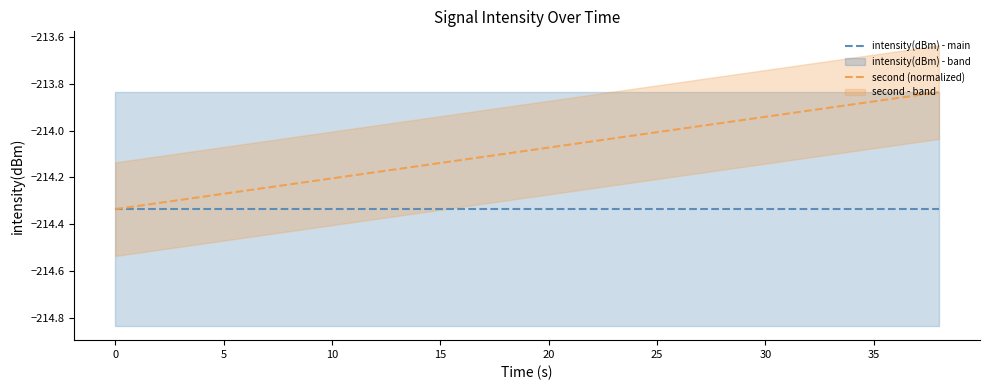

Reading left to right, list all the values displayed in this chart.

intensity(dBm) - main: -214.3	-214.3	-214.3	-214.3	-214.3	-214.3	-214.3	-214.3	-214.3	-214.3	-214.3	-214.3	-214.3	-214.3	-214.3	-214.3	-214.3	-214.3	-214.3	-214.3
second (normalized): -214.3	-214.3	-214.3	-214.3	-214.2	-214.2	-214.2	-214.2	-214.1	-214.1	-214.1	-214.0	-214.0	-214.0	-214.0	-213.9	-213.9	-213.9	-213.9	-213.8